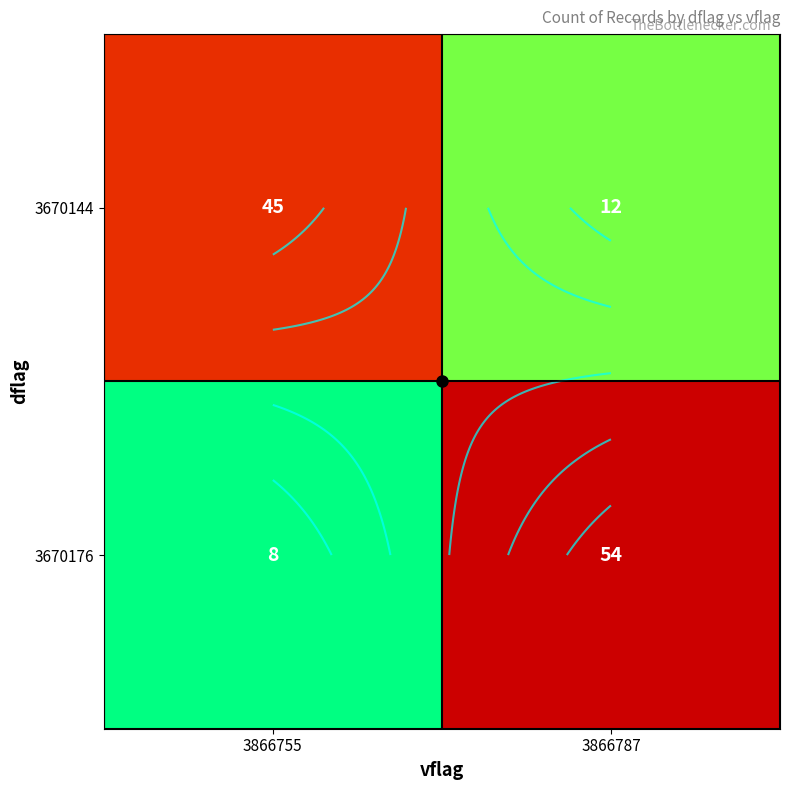

Between 3866755 and 3866787, which series saw the biggest shift?

3670176